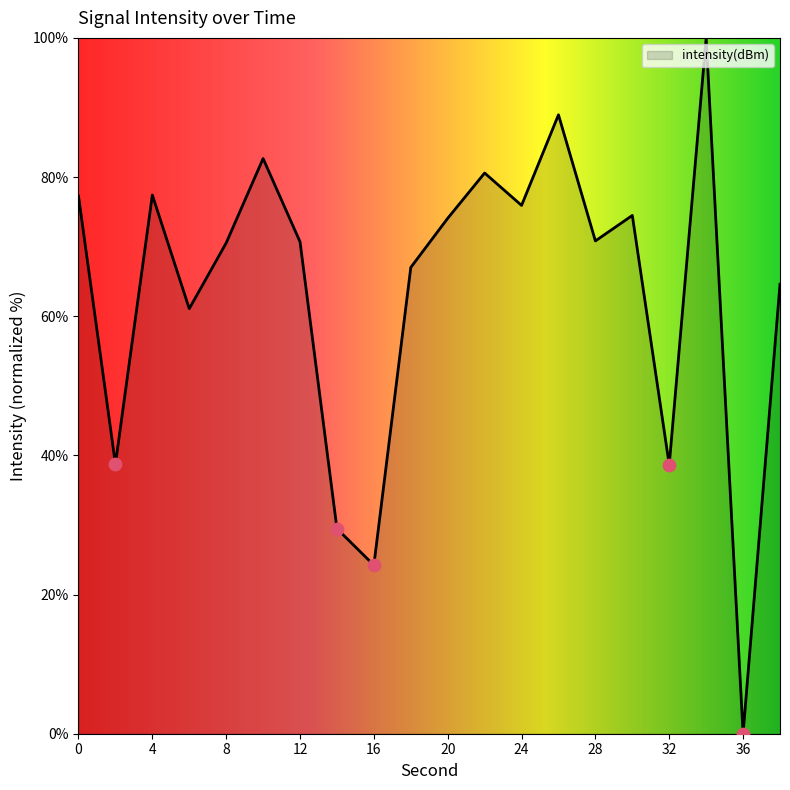

What is the maximum value shown in the chart?

100.0